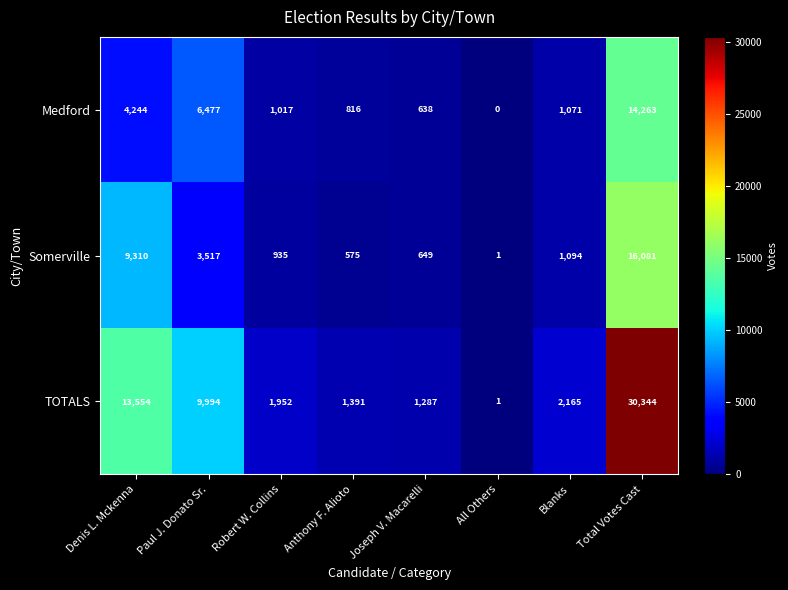

Reading right to left, extract all data points from this chart.

Medford: Total Votes Cast=14263	Blanks=1071	All Others=0	Joseph V. Macarelli=638	Anthony F. Alioto=816	Robert W. Collins=1017	Paul J. Donato Sr.=6477	Denis L. Mckenna=4244
Somerville: Total Votes Cast=16081	Blanks=1094	All Others=1	Joseph V. Macarelli=649	Anthony F. Alioto=575	Robert W. Collins=935	Paul J. Donato Sr.=3517	Denis L. Mckenna=9310
TOTALS: Total Votes Cast=30344	Blanks=2165	All Others=1	Joseph V. Macarelli=1287	Anthony F. Alioto=1391	Robert W. Collins=1952	Paul J. Donato Sr.=9994	Denis L. Mckenna=13554